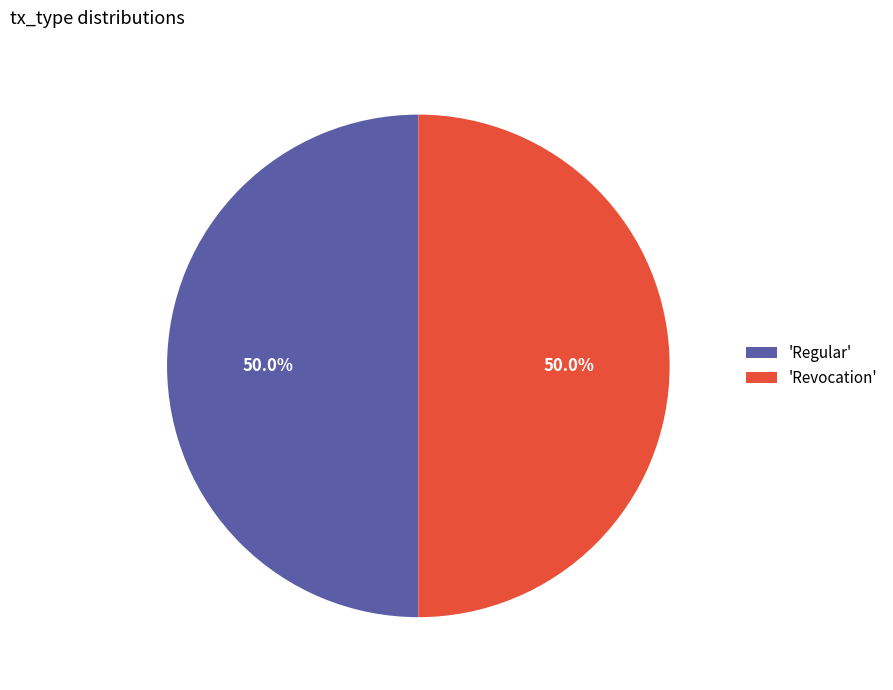

What portion of the pie excludes 'Regular'?

50.0%